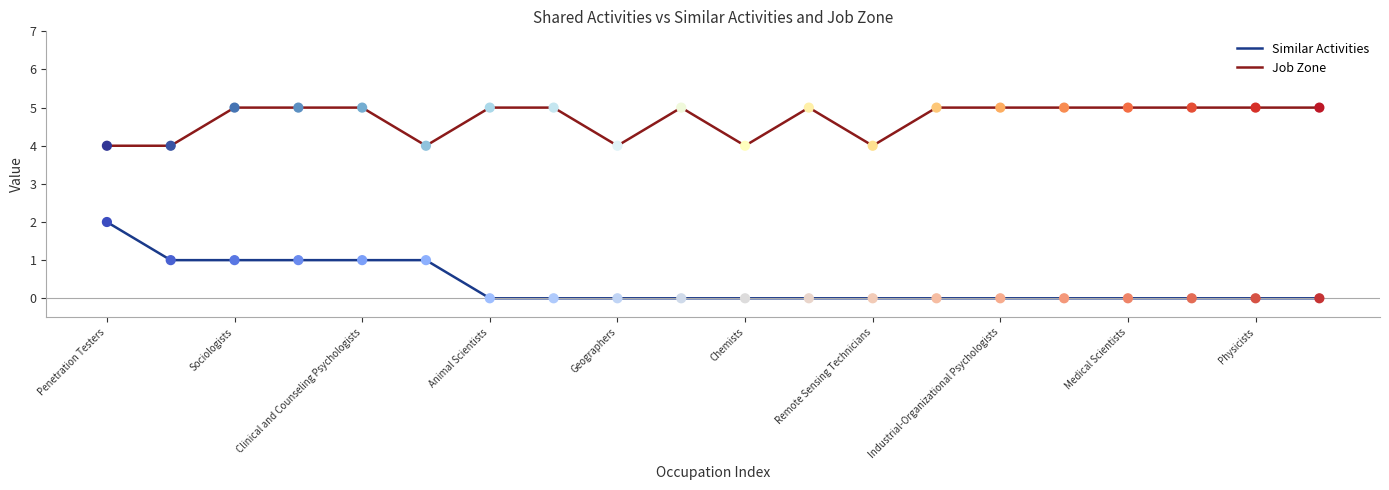

Which series has the widest spread of values?

Similar Activities